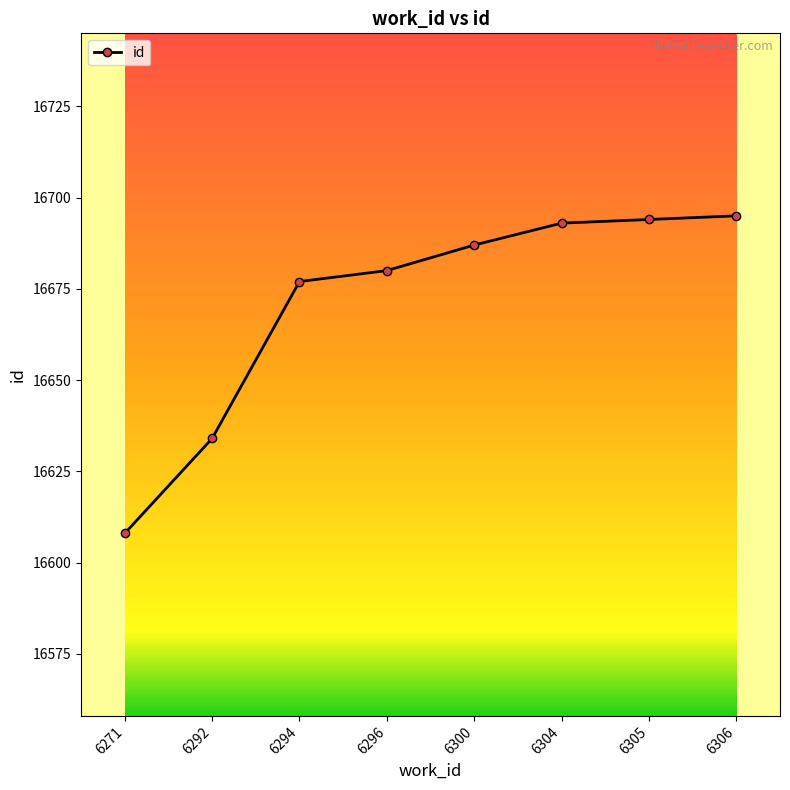

Is it true that the value at 6296 is 16680?

True